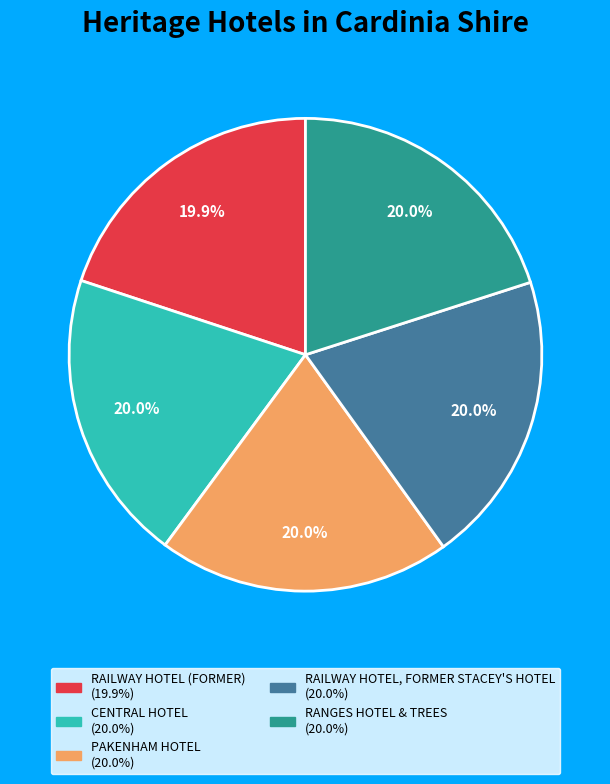

Is it true that RAILWAY HOTEL, FORMER STACEY'S HOTEL is 20% of the pie?

True